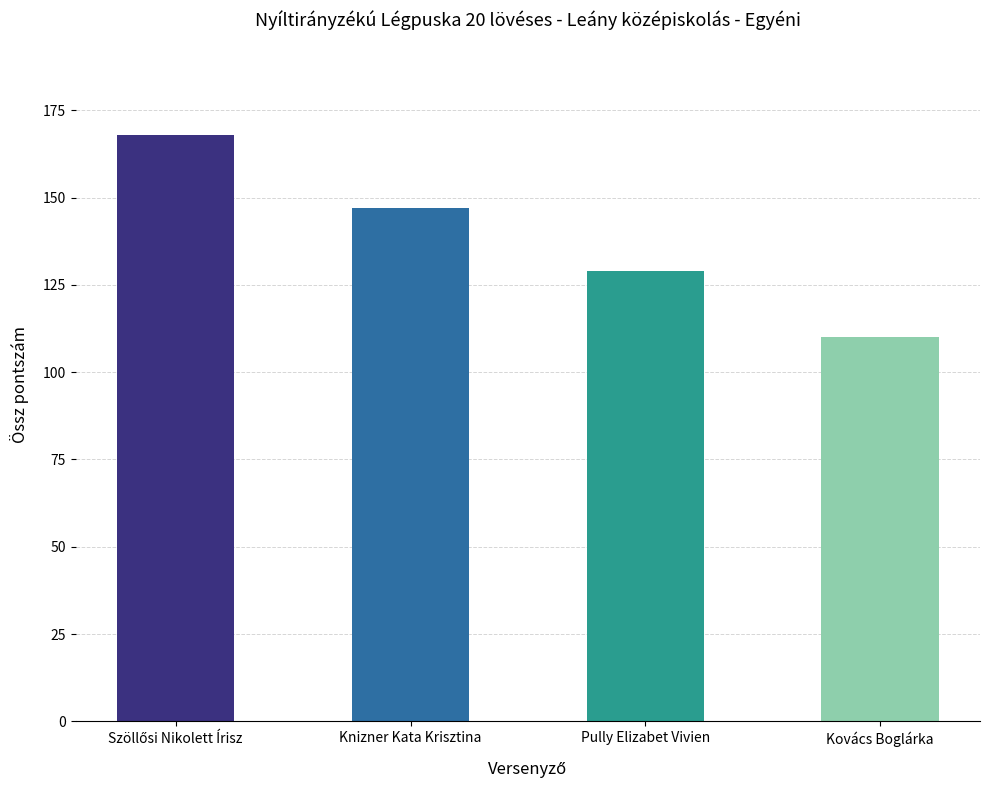

Approximately how many times larger is the value at Pully Elizabet Vivien compared to Kovács Boglárka?

1.2